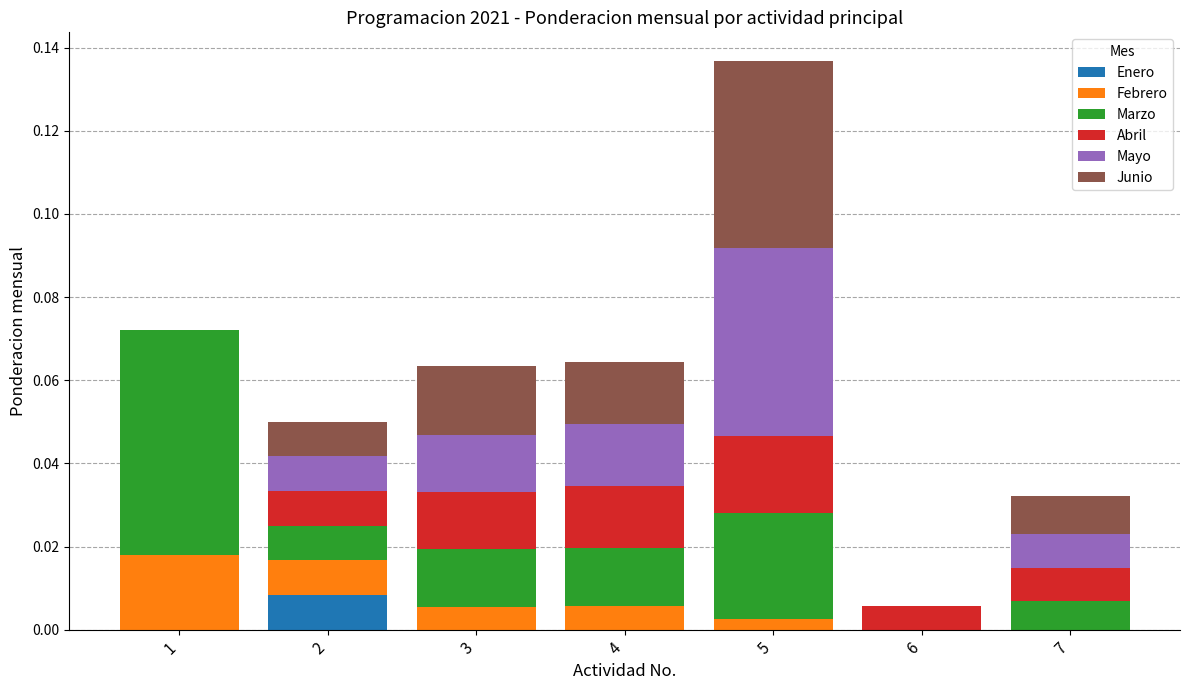

The value of Enero at 6 is 0.0. True or false?

True